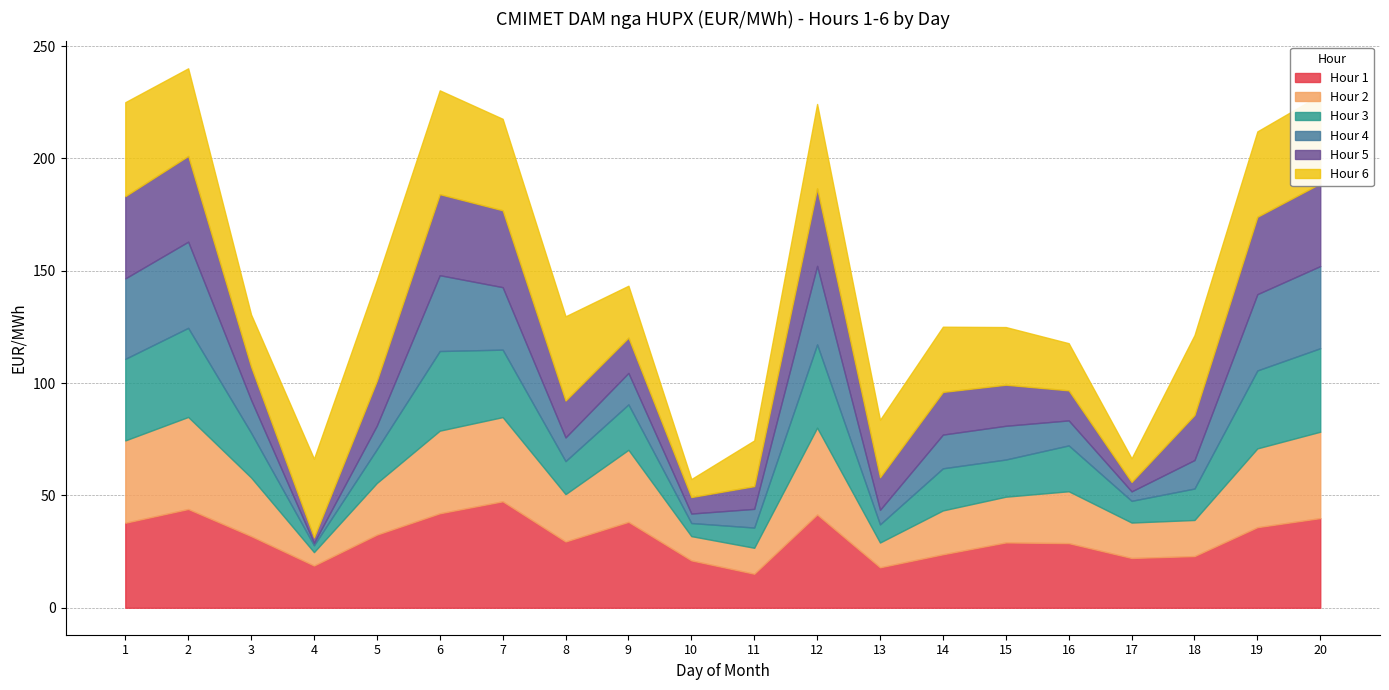

Which category has the highest value across all series?

7